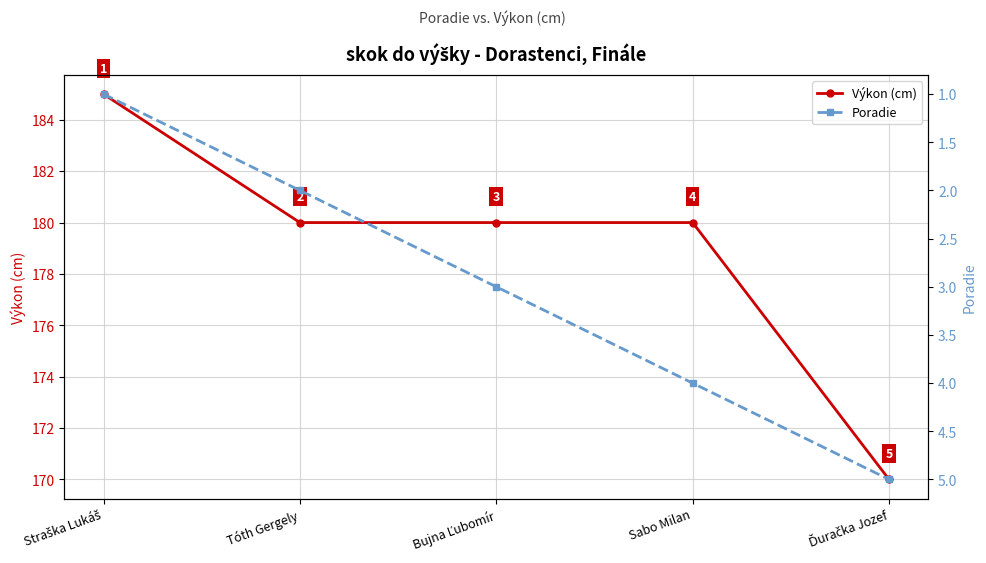

True or false: Výkon (cm) and Poradie cross at least once.

False